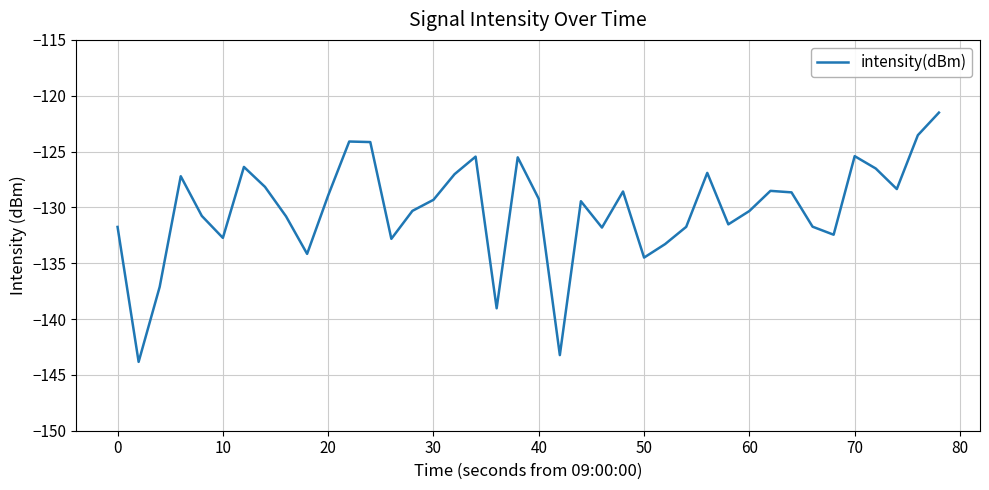

True or false: the data has more than 2 interior local peaks.

True